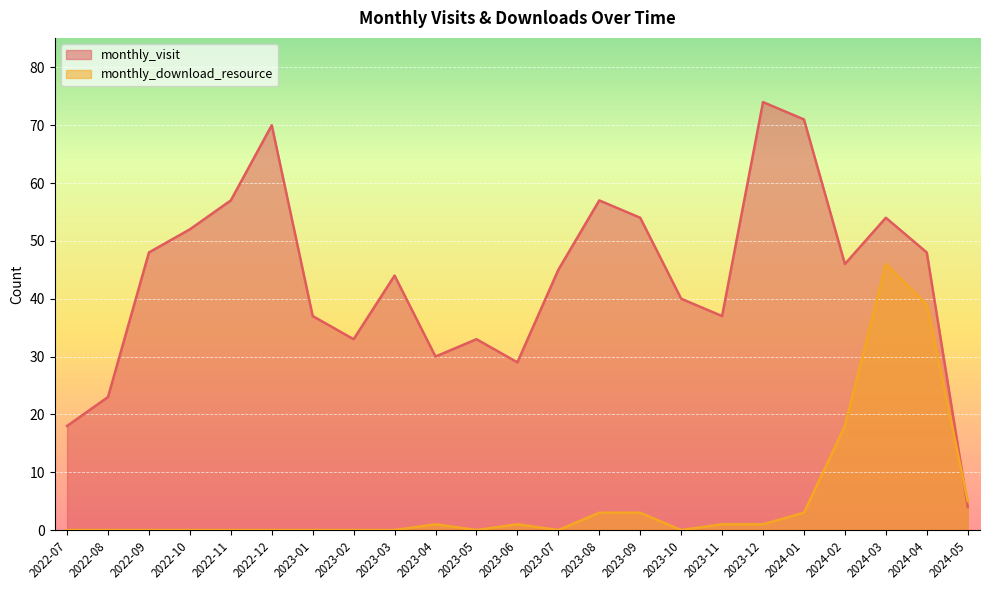

True or false: monthly_visit has more than 0 points higher than both neighbors.

True